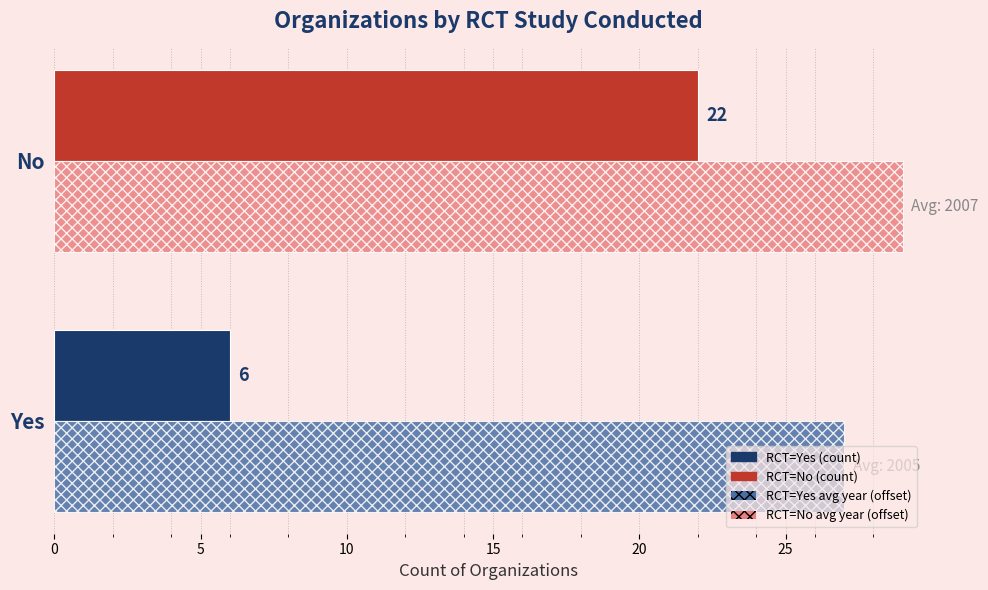

What is the spread (max minus min) of values at Yes?

21